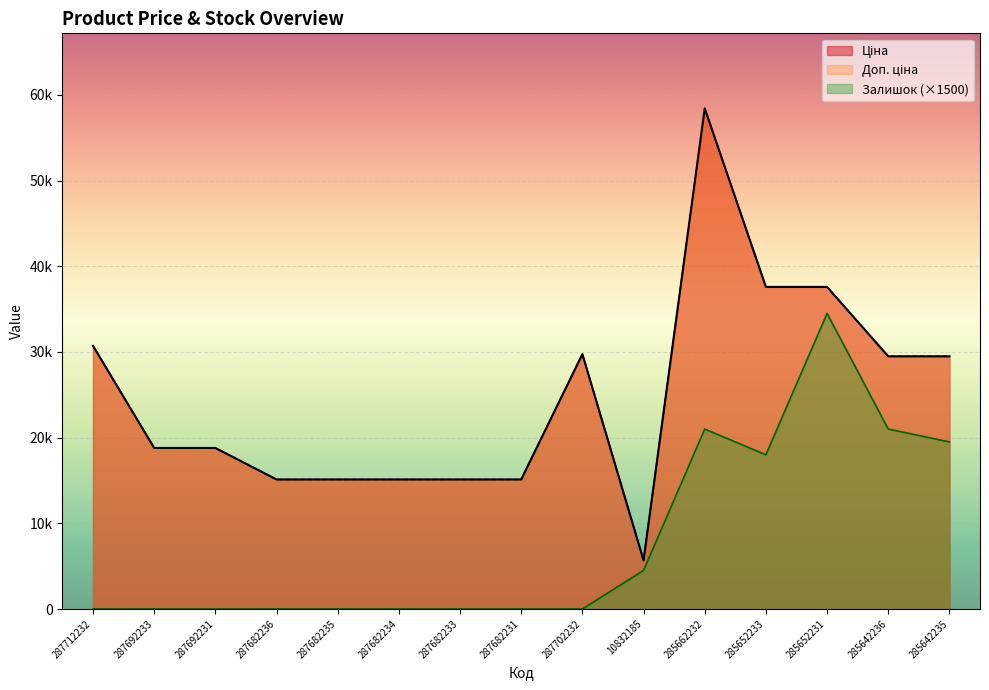

What is the label of the 7th point from the left?

287682233